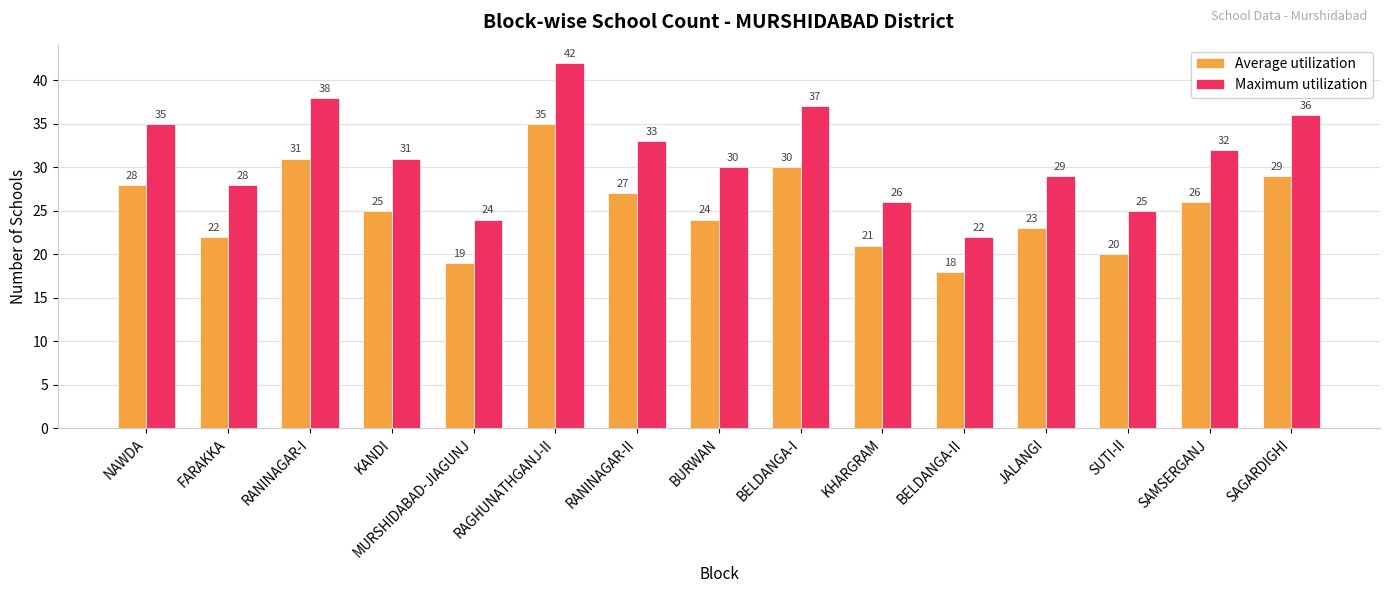

What is the label of the 8th bar from the right?

BURWAN